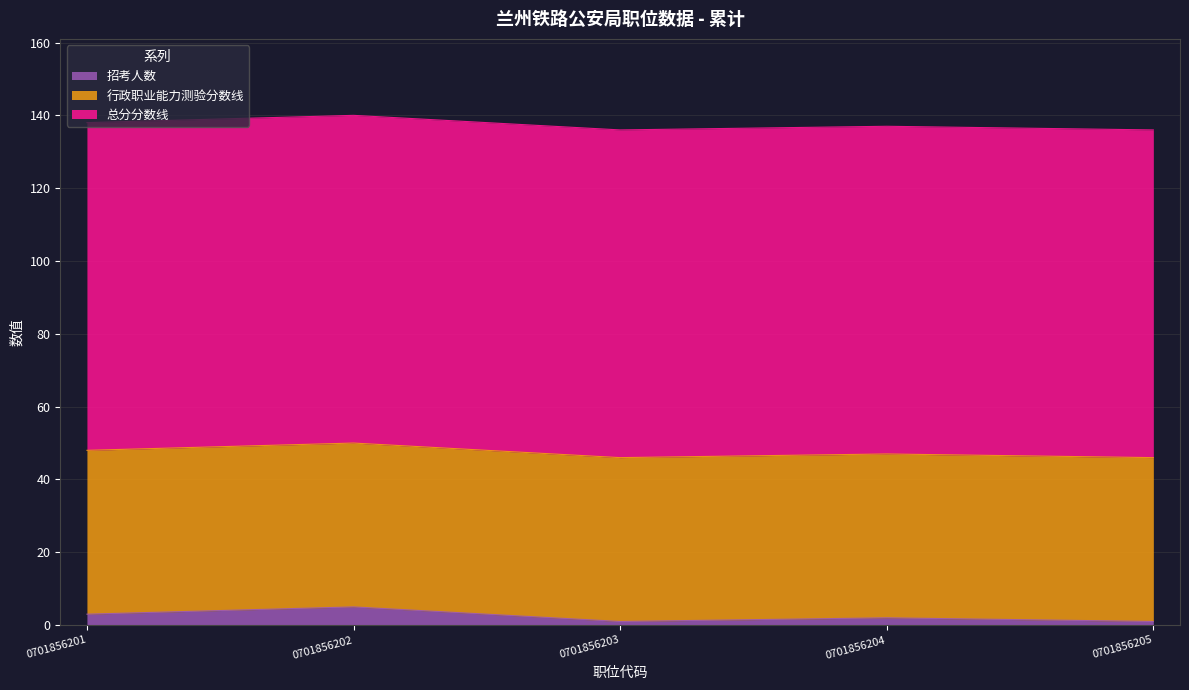

Rank the series by their maximum value, from highest to lowest.

总分分数线, 行政职业能力测验分数线, 招考人数